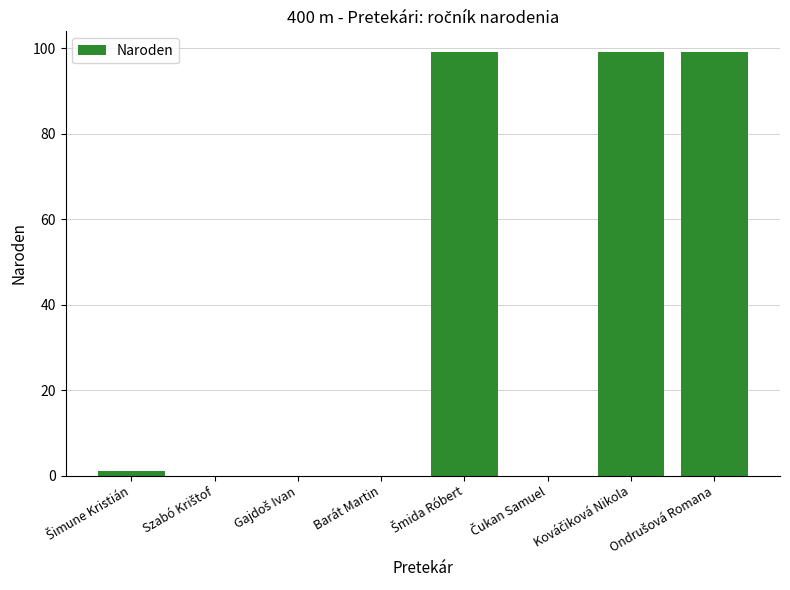

What is the maximum value shown in the chart?

99